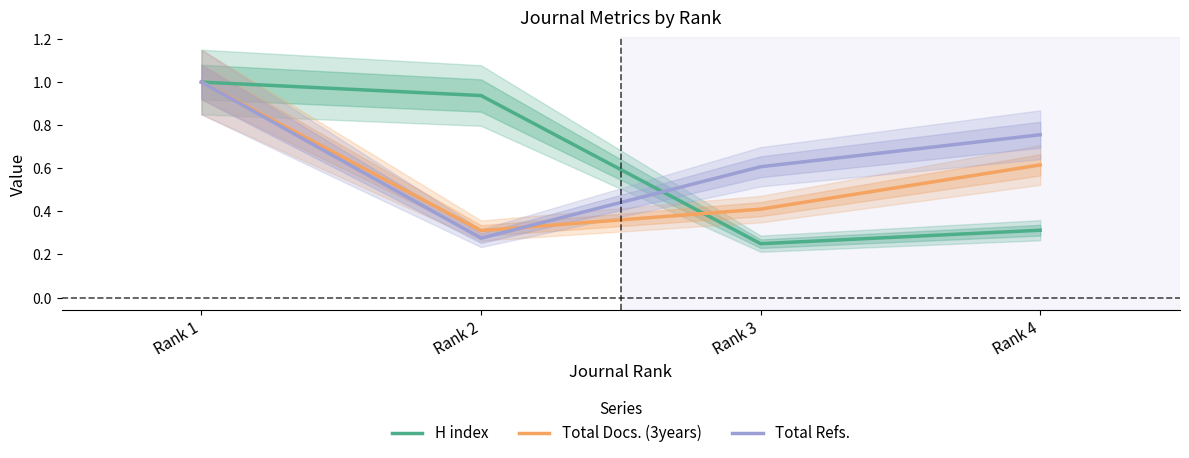

The H index series shows 0.5 at Rank 1. True or false?

False